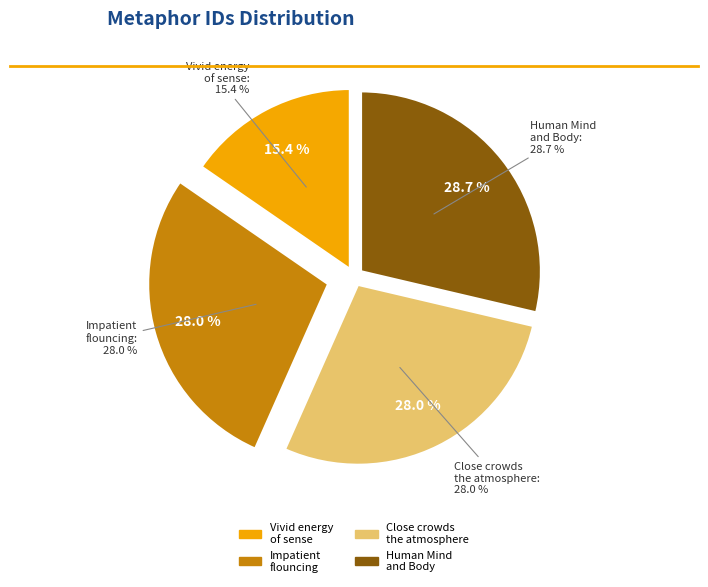

What percentage is the Impatient flouncing through the drifted heaps slice, to the nearest percent?

28%